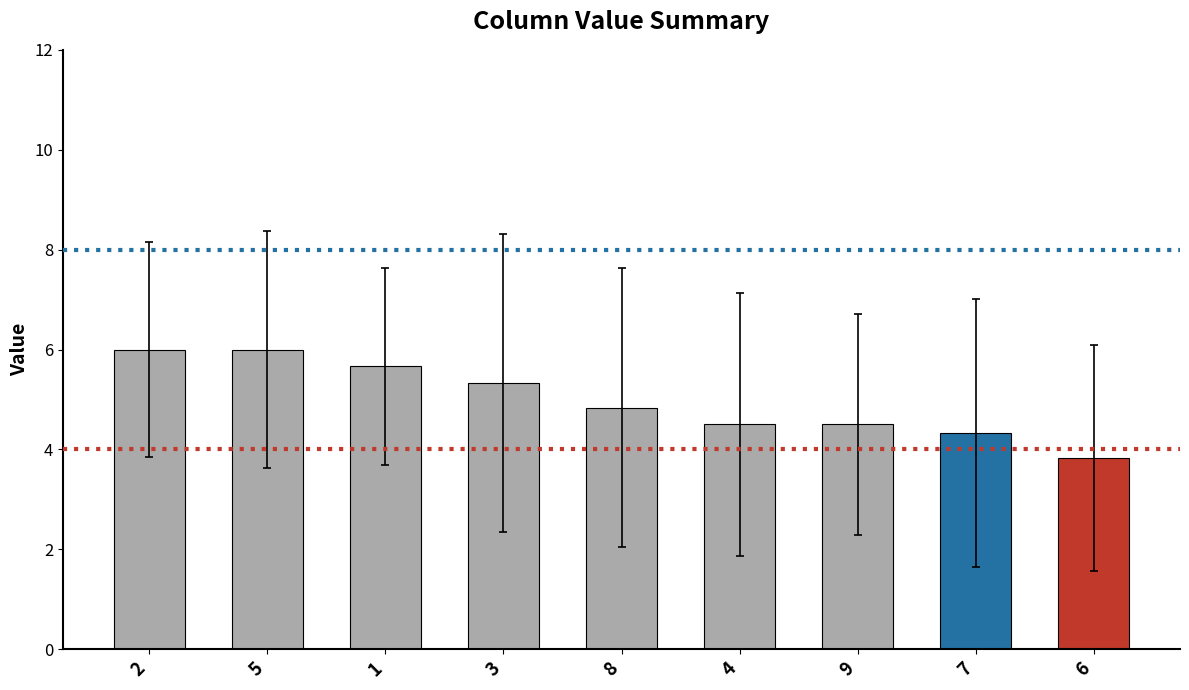

Reading left to right, transcribe all the data shown in this chart.

6.0	6.0	5.7	5.3	4.8	4.5	4.5	4.3	3.8